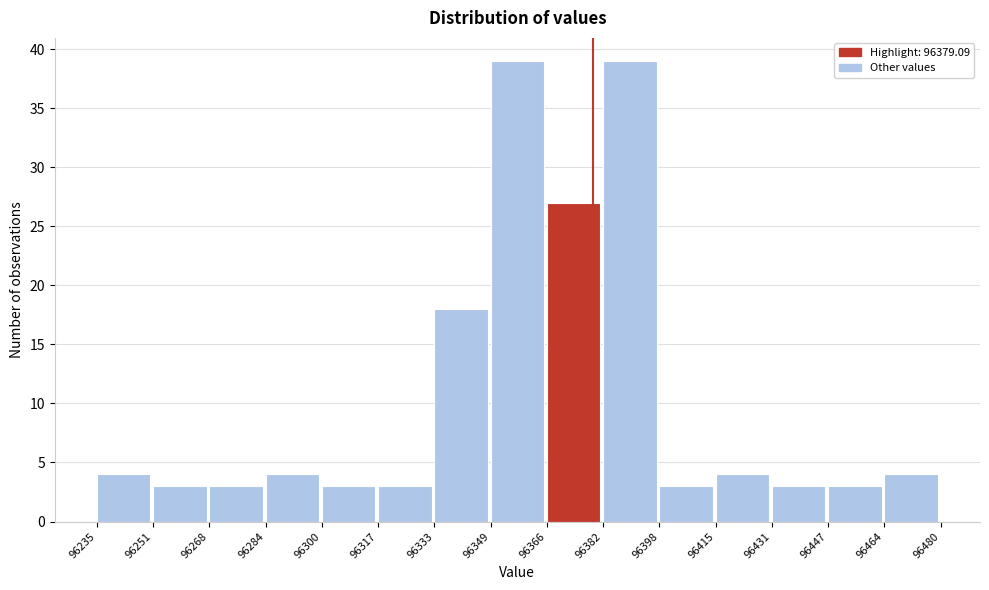

Reading left to right, transcribe this chart: for each bar, give the range it covers on the x-axis and its height. The values are not printed on the chart, so give them approximately, as read against the axis.

96235 to 96251: 4
96251 to 96268: 3
96268 to 96284: 3
96284 to 96300: 4
96300 to 96317: 3
96317 to 96333: 3
96333 to 96349: 18
96349 to 96366: 39
96366 to 96382: 27
96382 to 96398: 39
96398 to 96415: 3
96415 to 96431: 4
96431 to 96447: 3
96447 to 96464: 3
96464 to 96480: 4